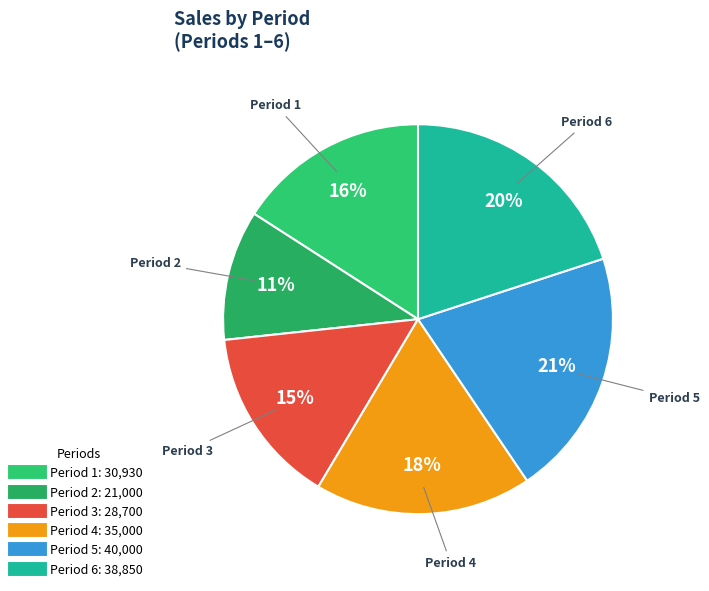

Count the number of slices in the pie.

6